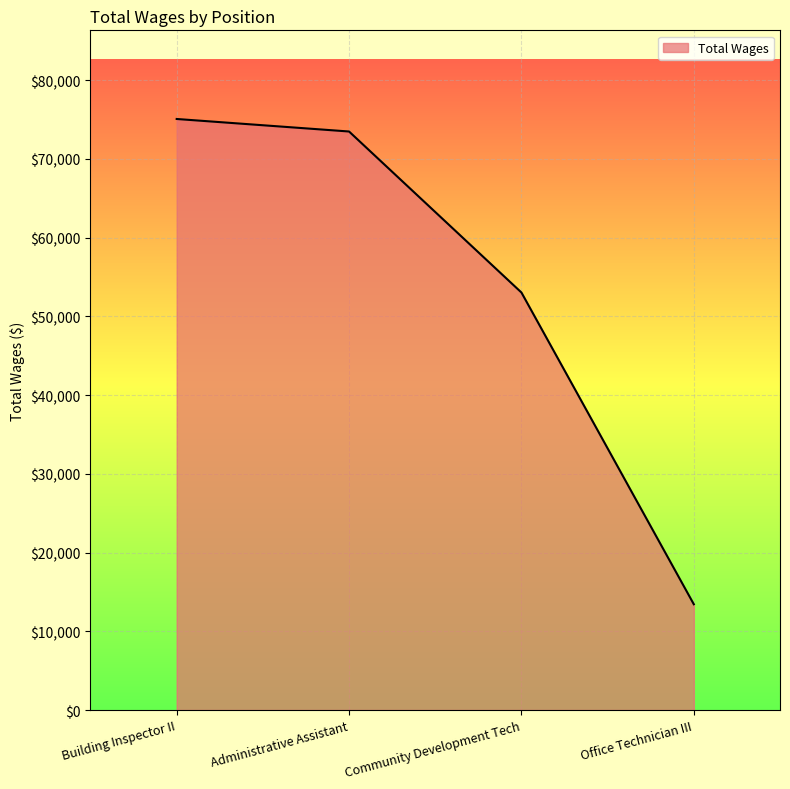

Rank the categories by value from lowest to highest.

Office Technician III, Community Development Tech, Administrative Assistant, Building Inspector II